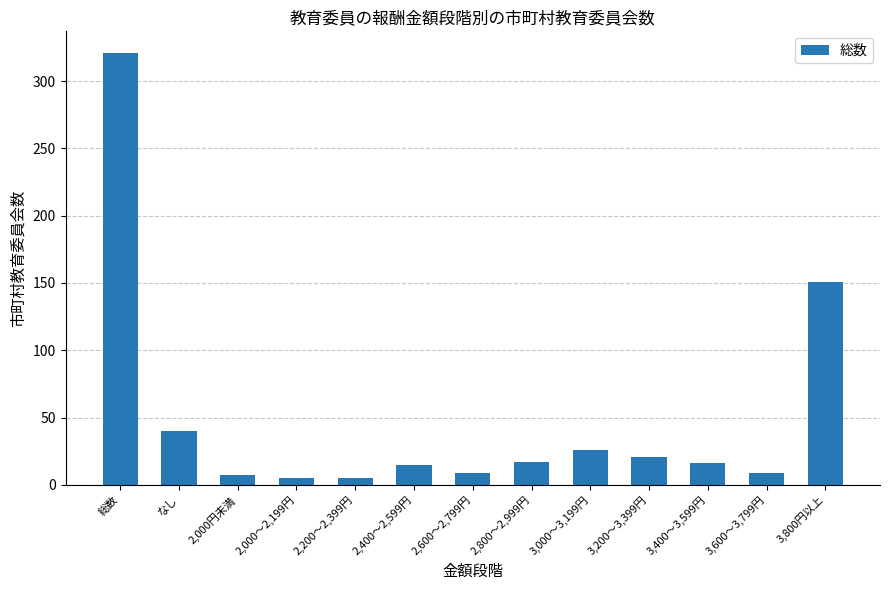

The value at 3,200～3,399円 is 9. True or false?

False